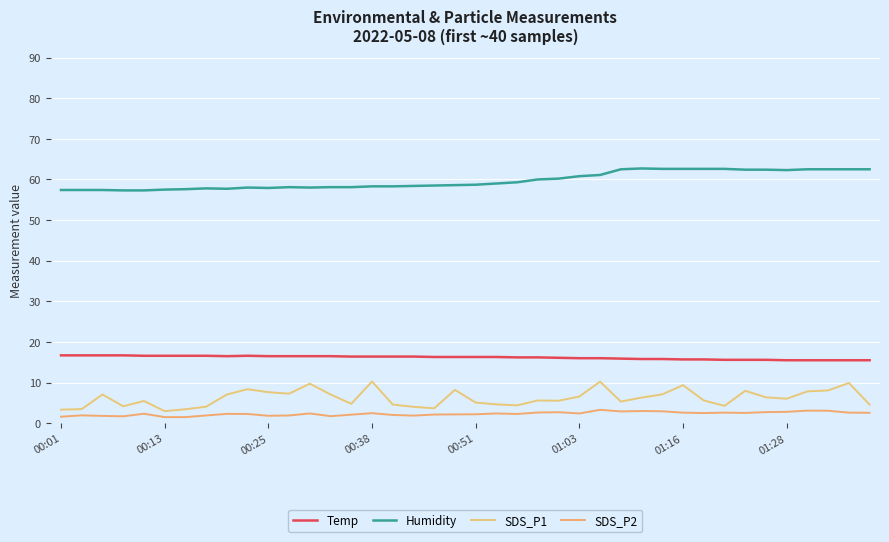

How many series are shown in this chart?

4